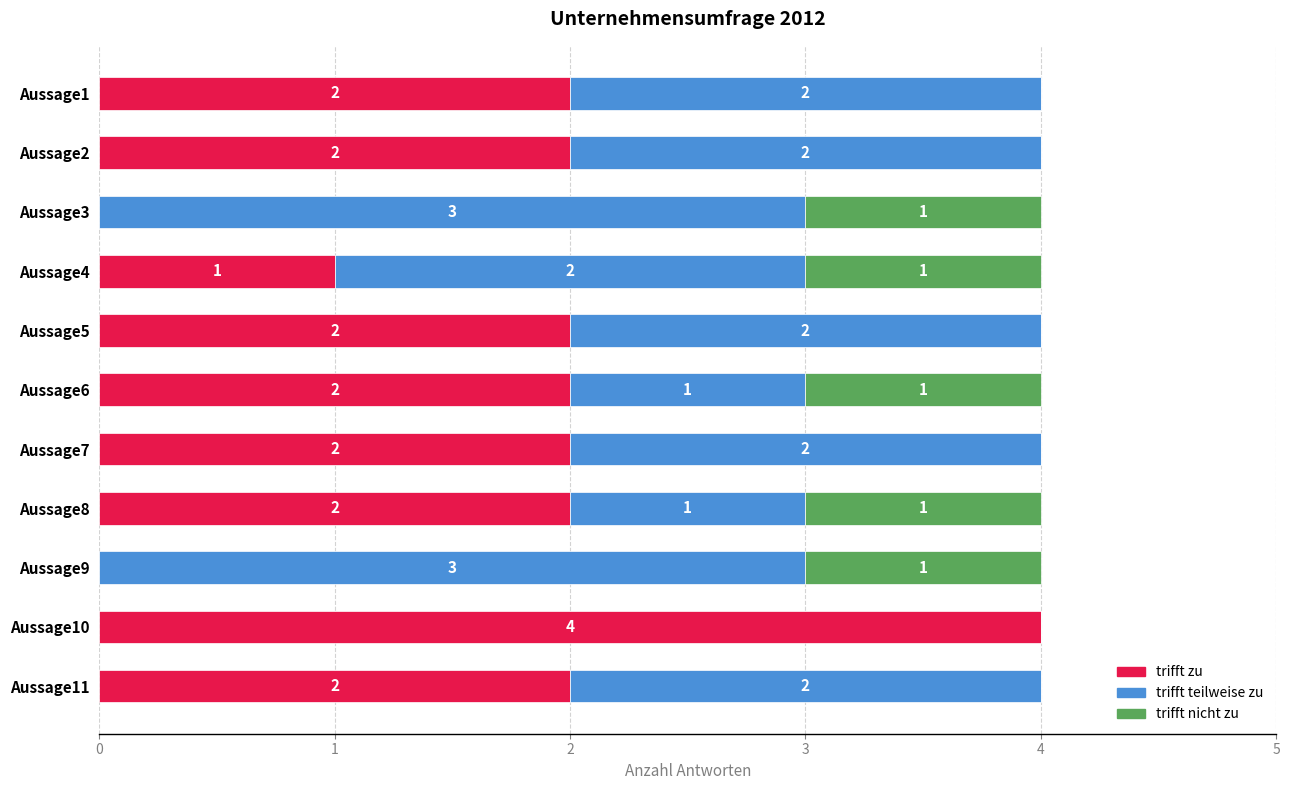

How many trifft zu values are between 1 and 2?

8